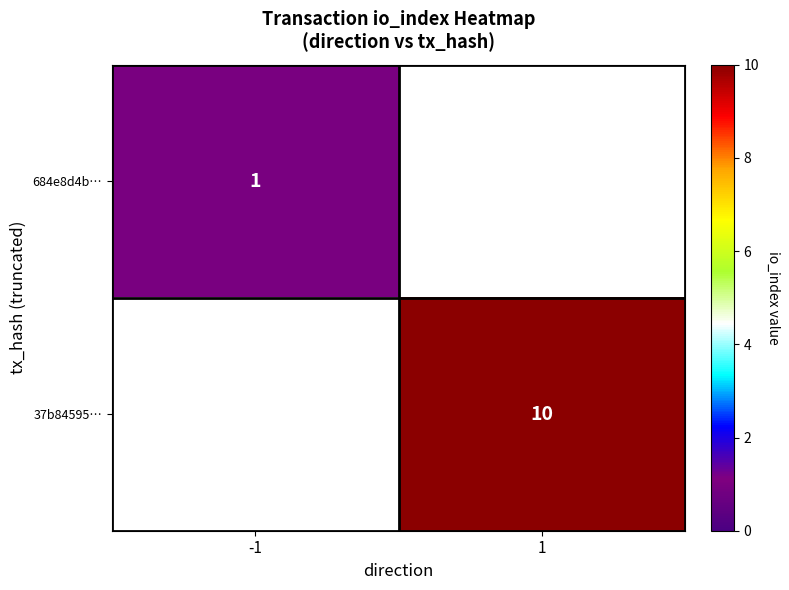

The 684e8d4b… series shows 0 at -1. True or false?

False